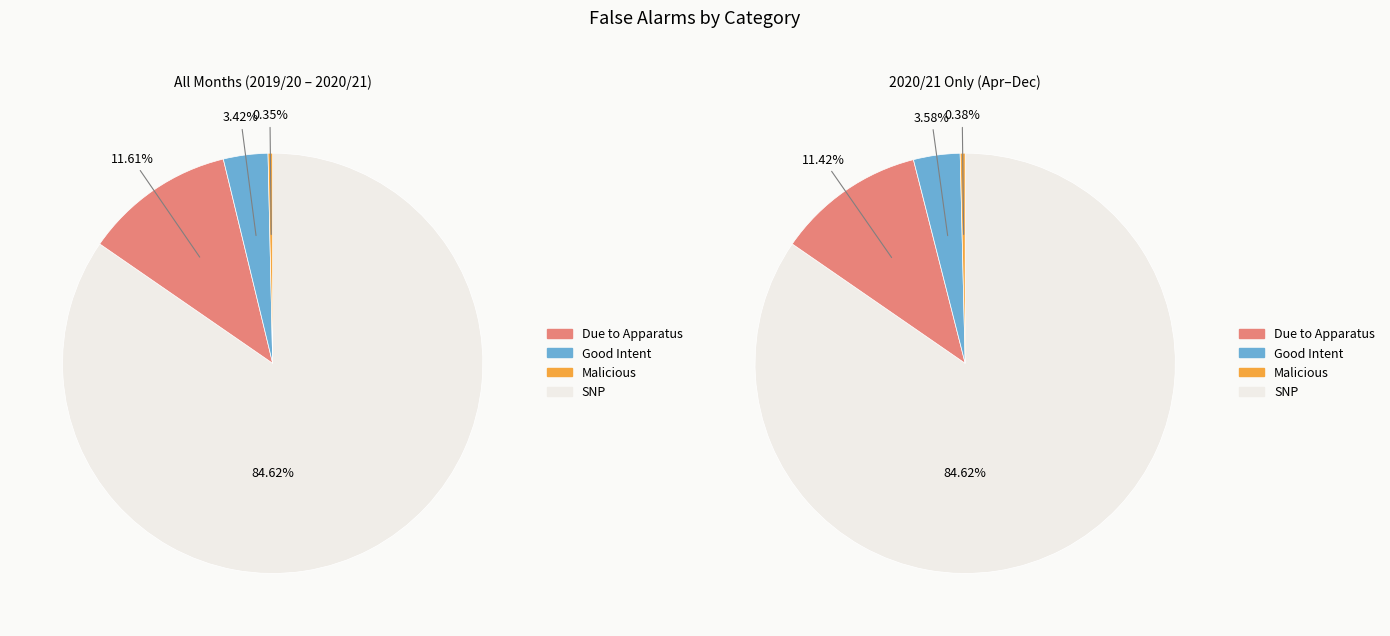

Is April the majority of the pie?

No